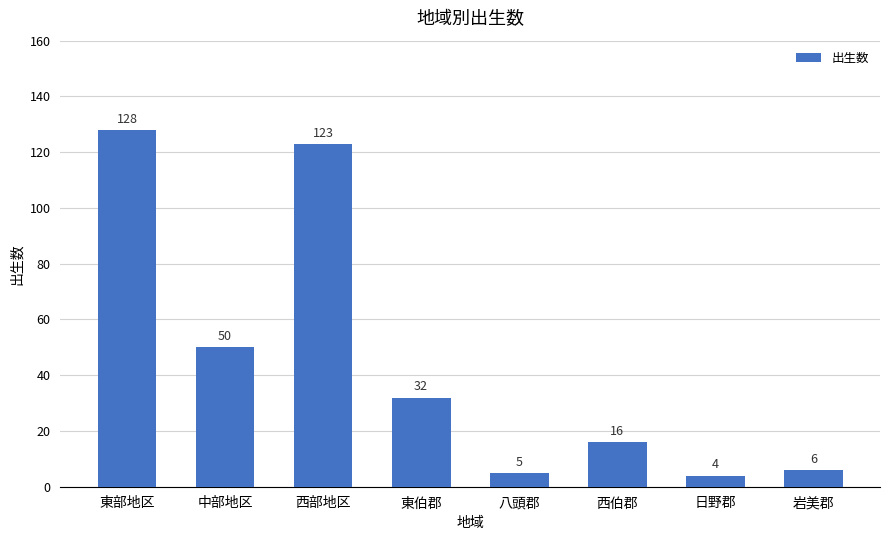

What is the difference between the maximum and second lowest values?

123